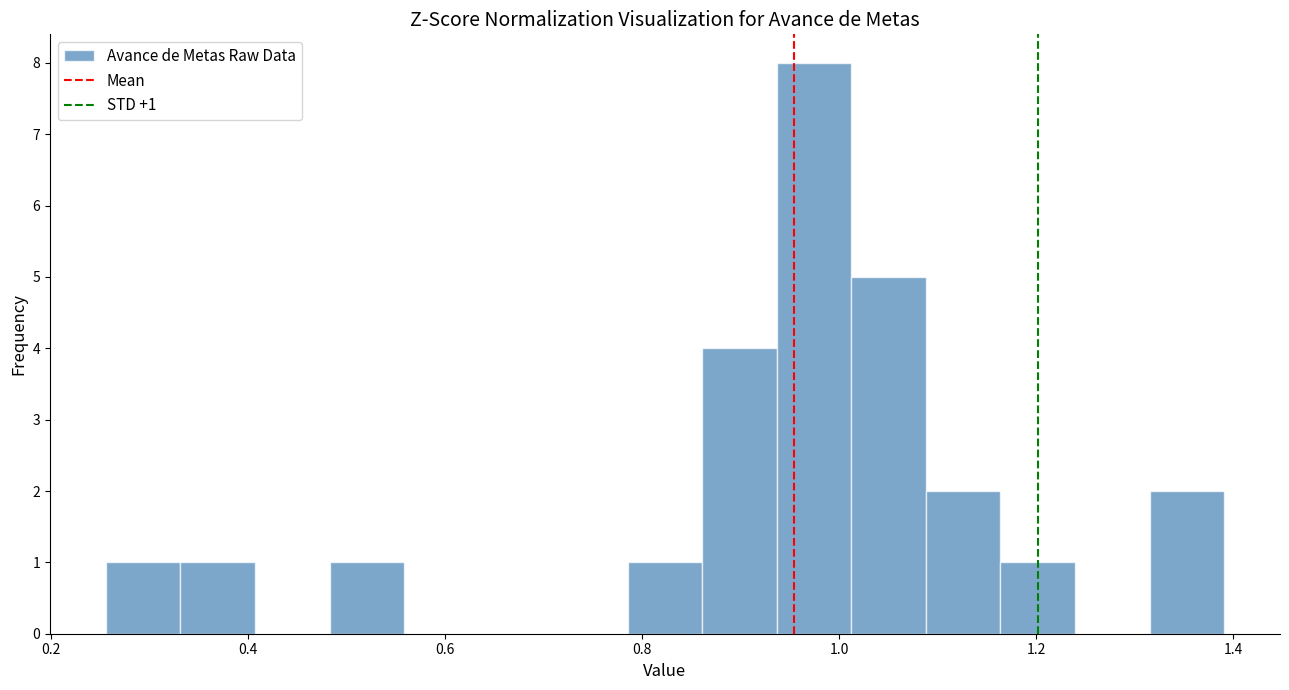

Around what value on the x-axis is the tallest bar? Give the approximate position of its centre, as read against the axis.

0.98